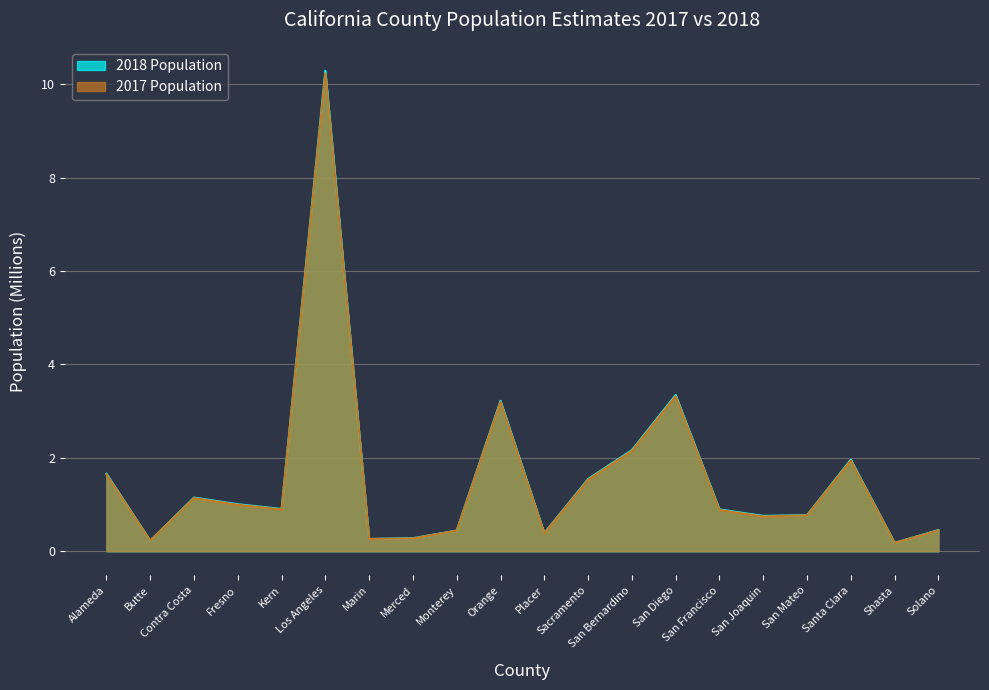

What is the maximum value shown in the chart?

10.3